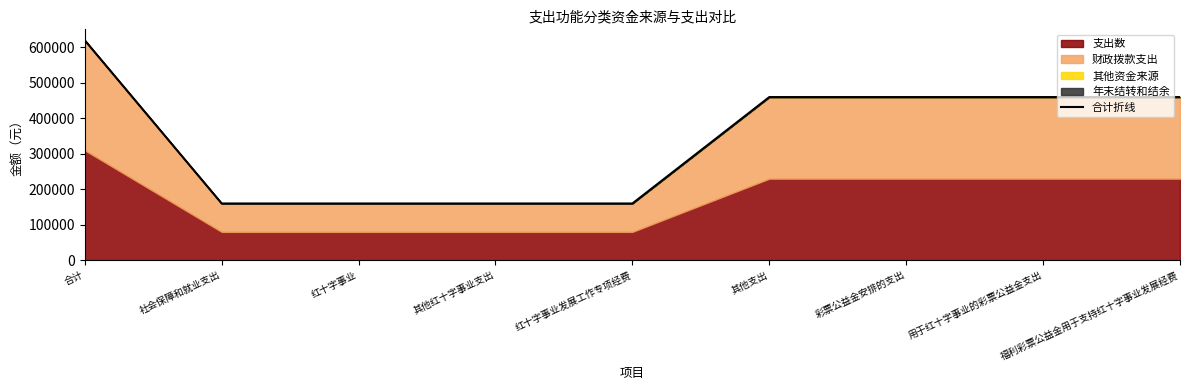

Between 彩票公益金安排的支出 and 社会保障和就业支出, which is larger?

彩票公益金安排的支出